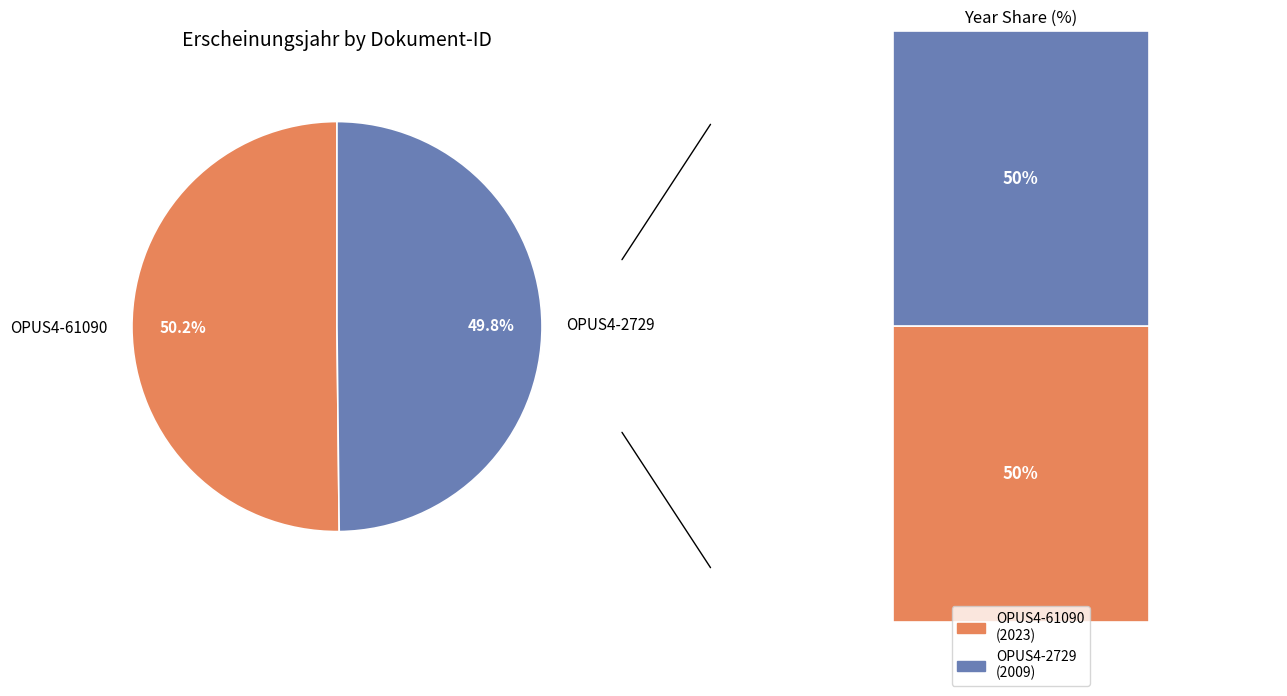

Which category has the smallest portion of the pie?

OPUS4-2729